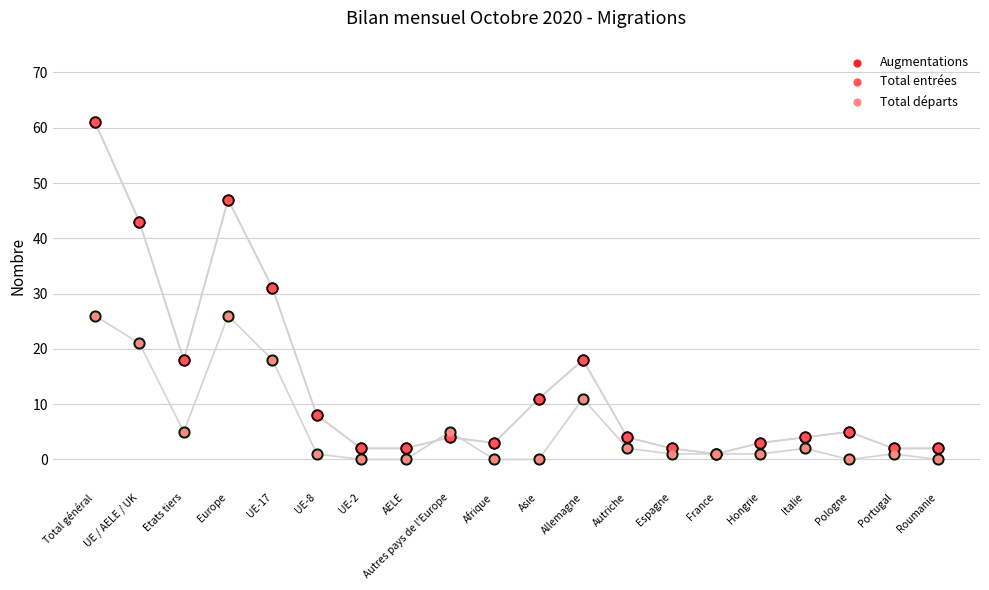

What are all the series names shown in the legend?

Augmentations, Total entrées, Total départs